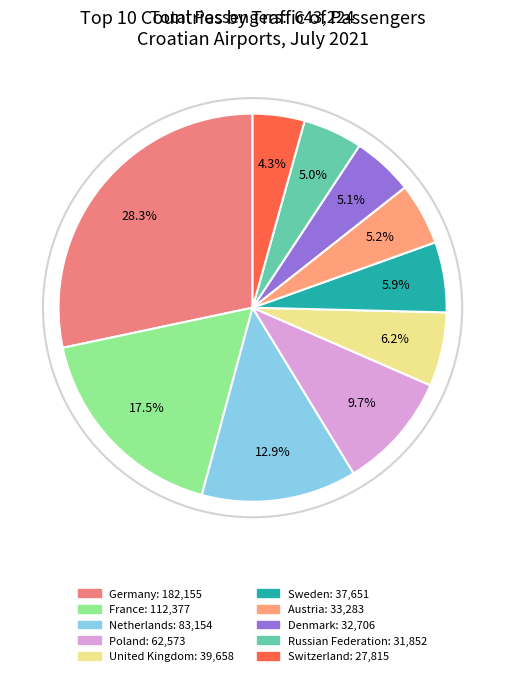

True or false: Netherlands accounts for 13% of the total.

True